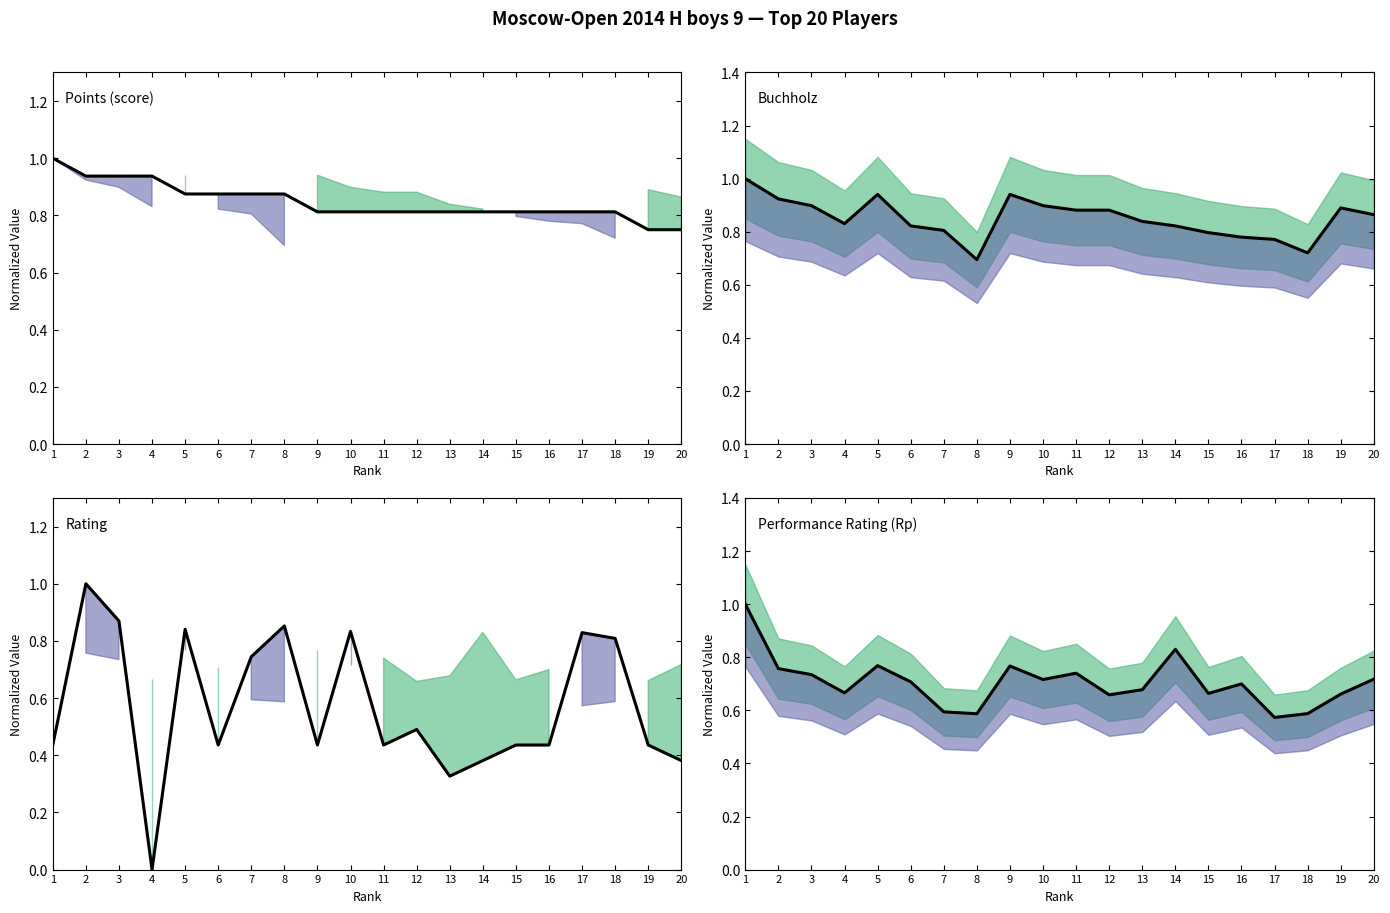

What are all the series names shown in the legend?

Points (score), Buchholz, Rating, Performance Rating (Rp)